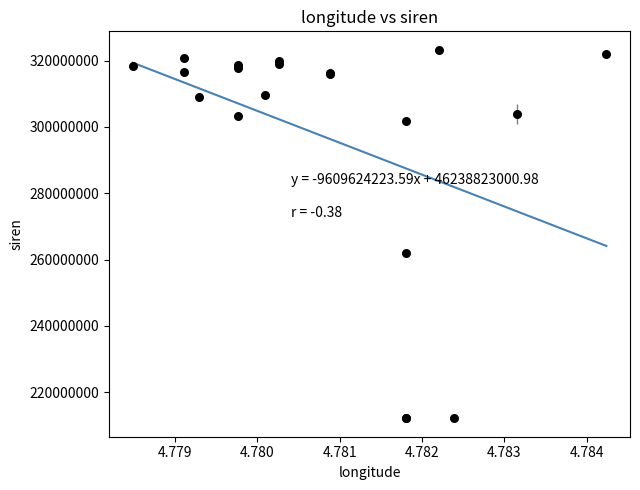

What Y value in the scatter plot is closest to 267688462?

262102437